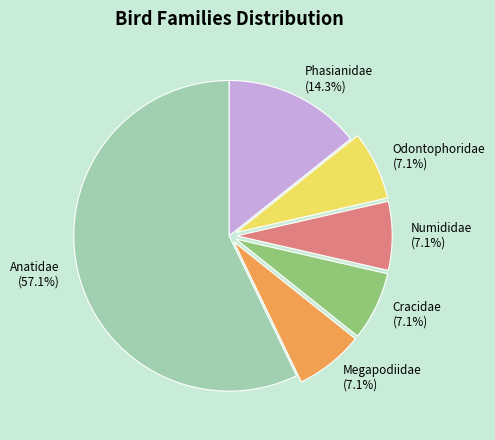

How many slices are in this pie chart?

6